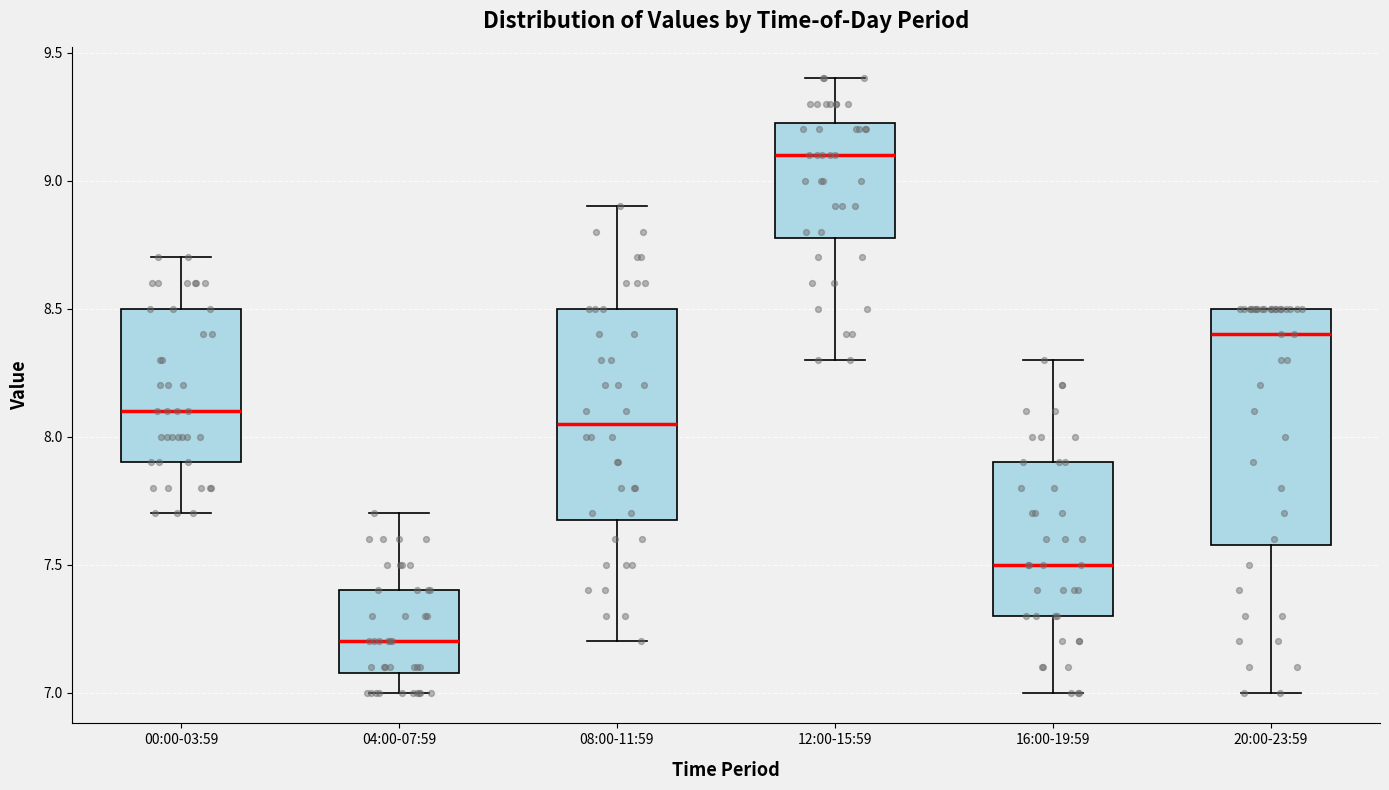

Which box's median line is the lowest?

04:00-07:59